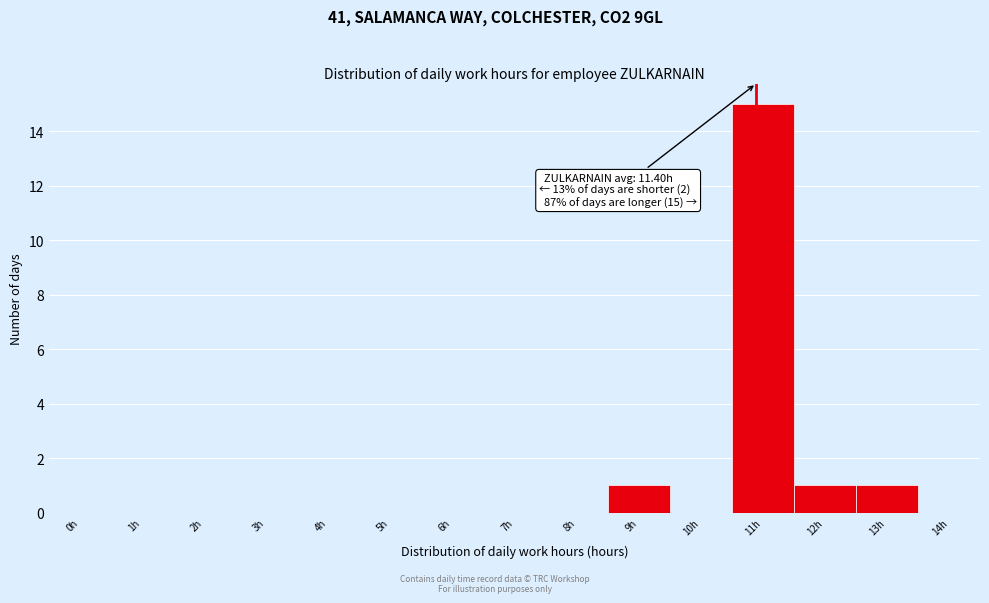

Reading left to right, what are all the values shown in this chart?

0h=0	1h=0	2h=0	3h=0	4h=0	5h=0	6h=0	7h=0	8h=0	9h=1	10h=0	11h=15	12h=1	13h=1	14h=0